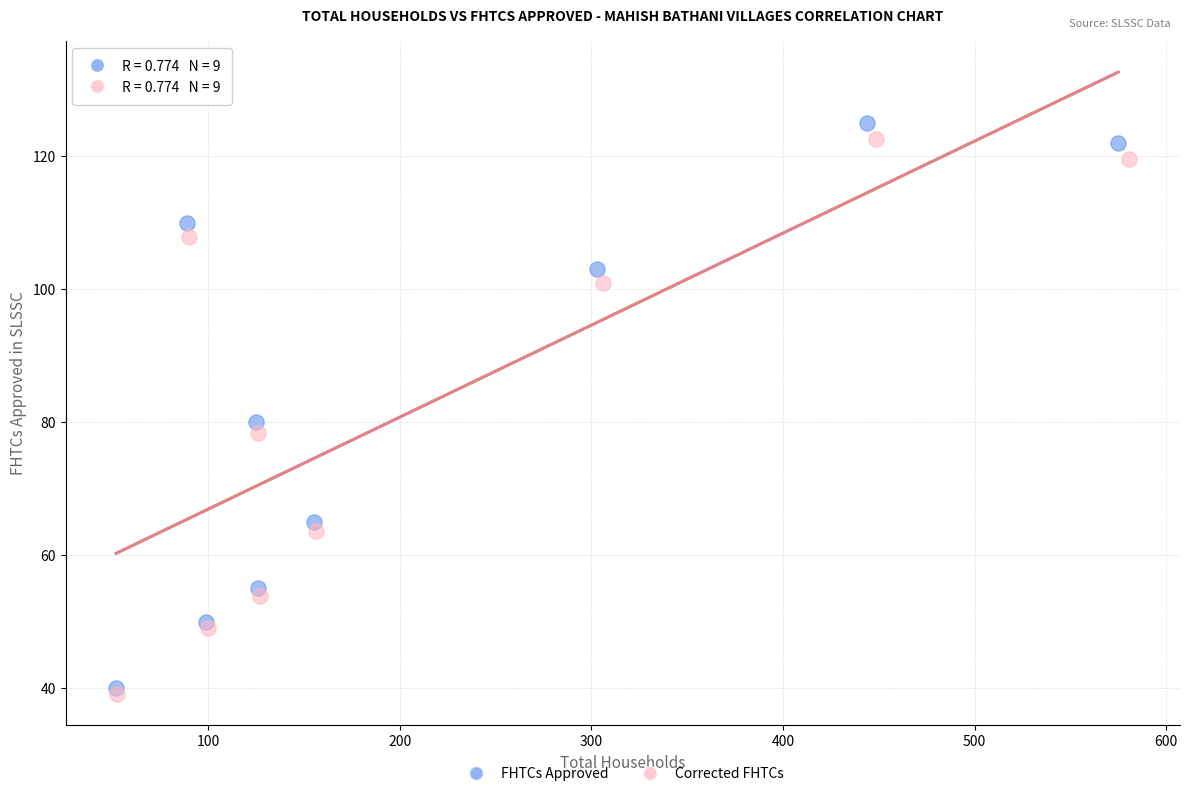

Which series has the largest Y range (max minus min)?

FHTCs Approved